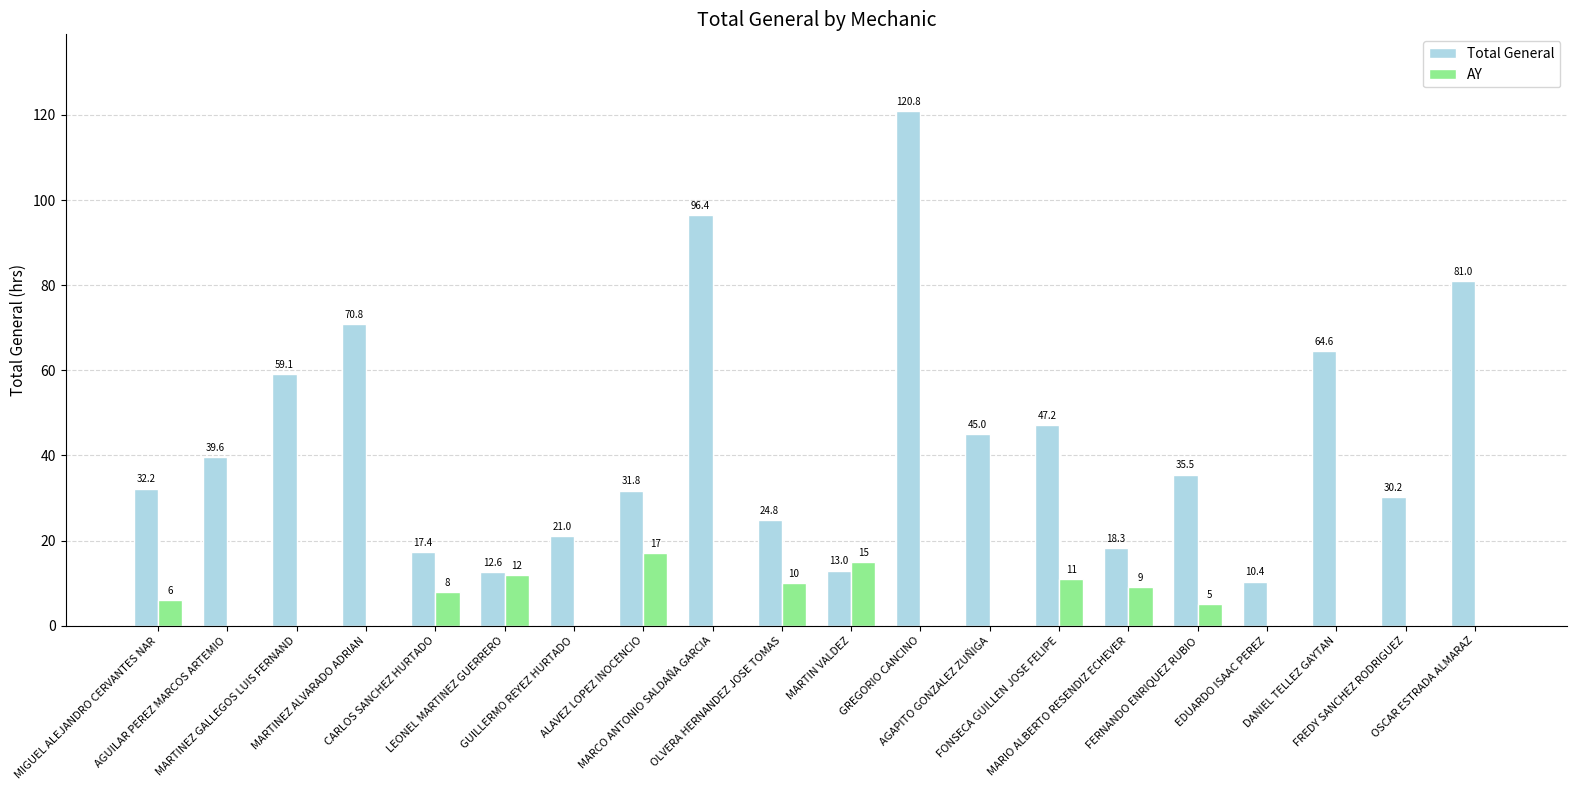

What is the sum of the Total General values at GREGORIO CANCINO and ALAVEZ LOPEZ INOCENCIO?

152.6